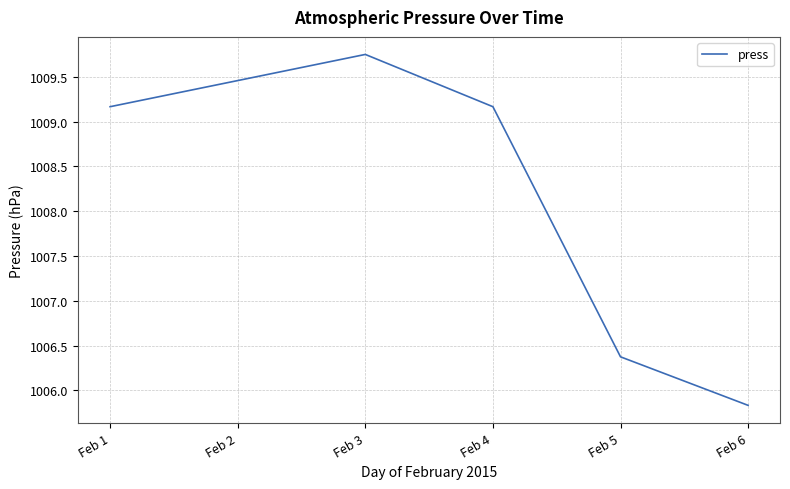

What is the average value?

1008.3